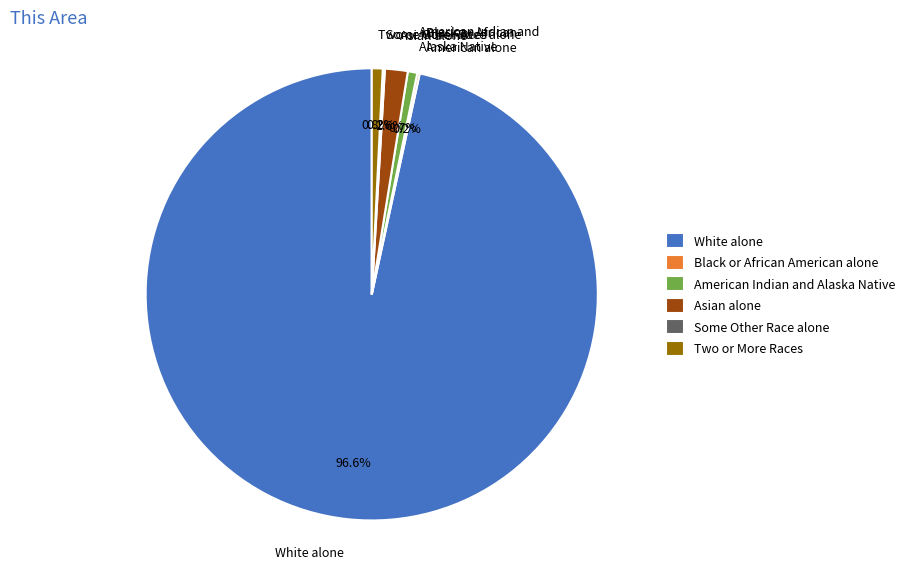

What is the total percentage of Asian alone and Two or More Races?

2.4%